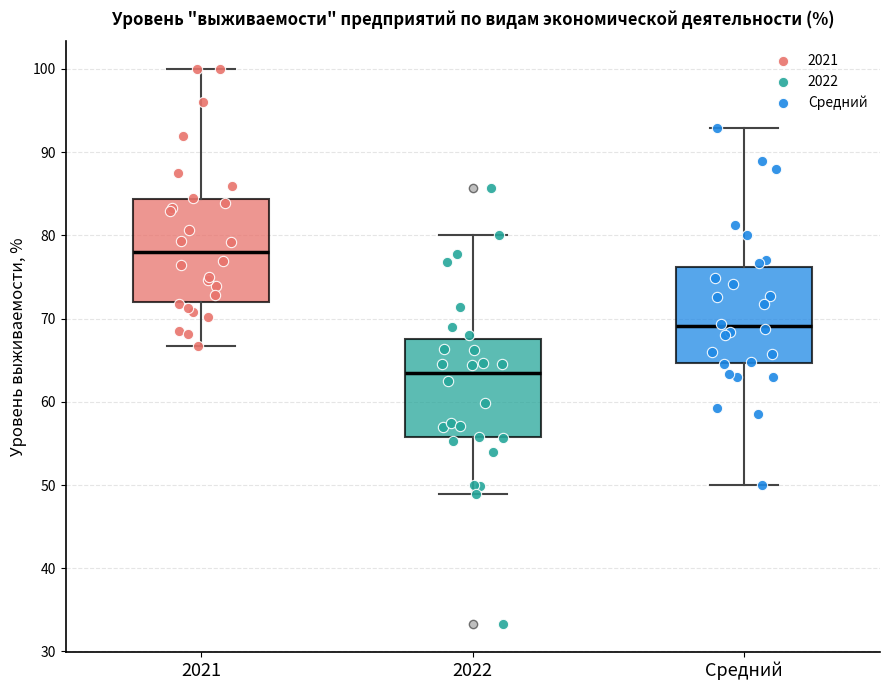

Where is the lower edge of the box for 2022 on the y-axis? The values are not printed on the chart, so give them approximately, as read against the axis.

56